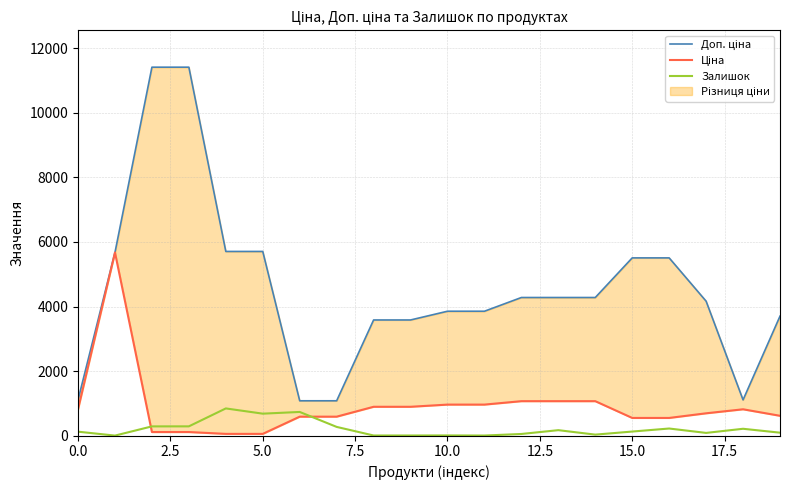

At how many categories does at least one series exceed 9746?

2